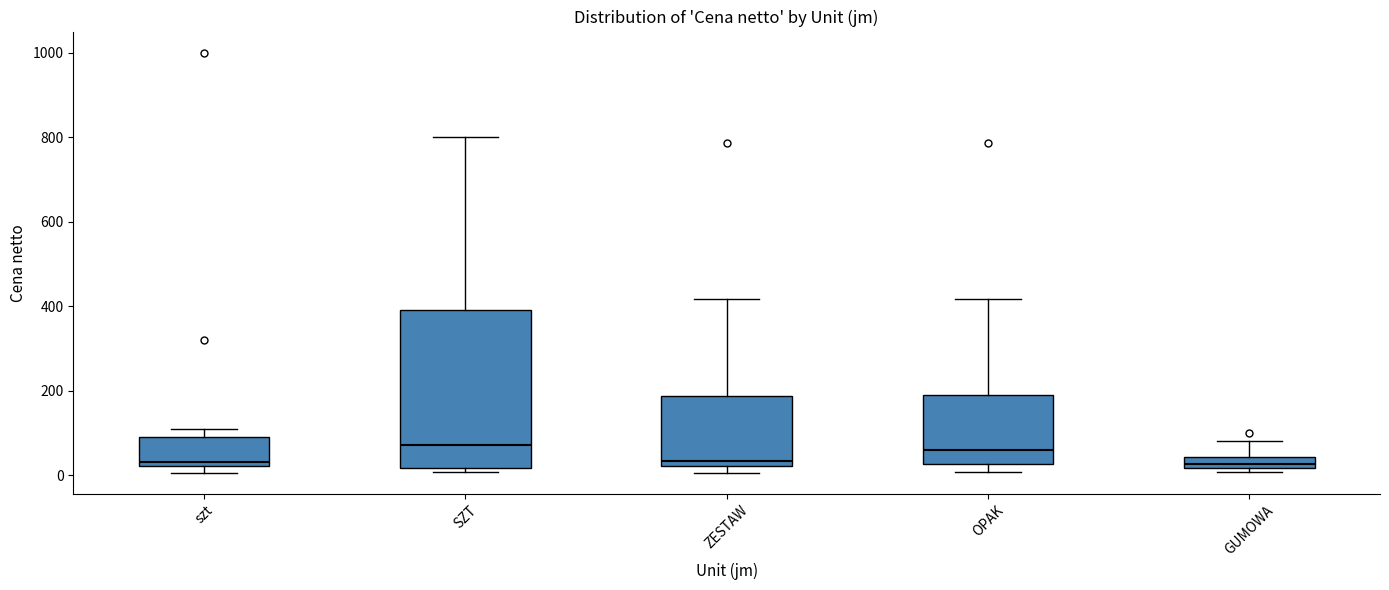

Where is the lower edge of the box for szt on the y-axis? The values are not printed on the chart, so give them approximately, as read against the axis.

20